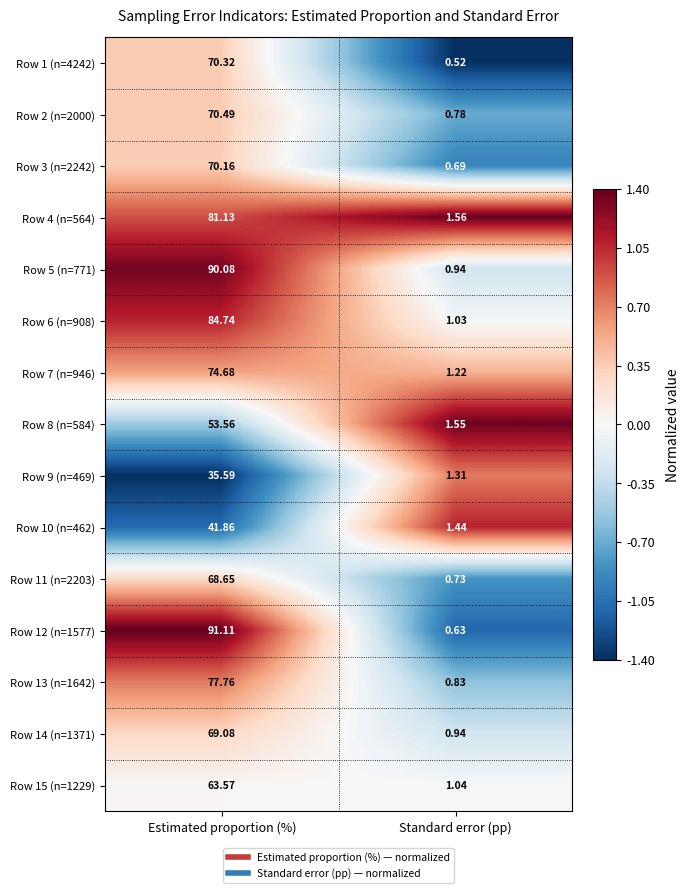

Which label corresponds to the largest value in the chart?

Estimated proportion (%)